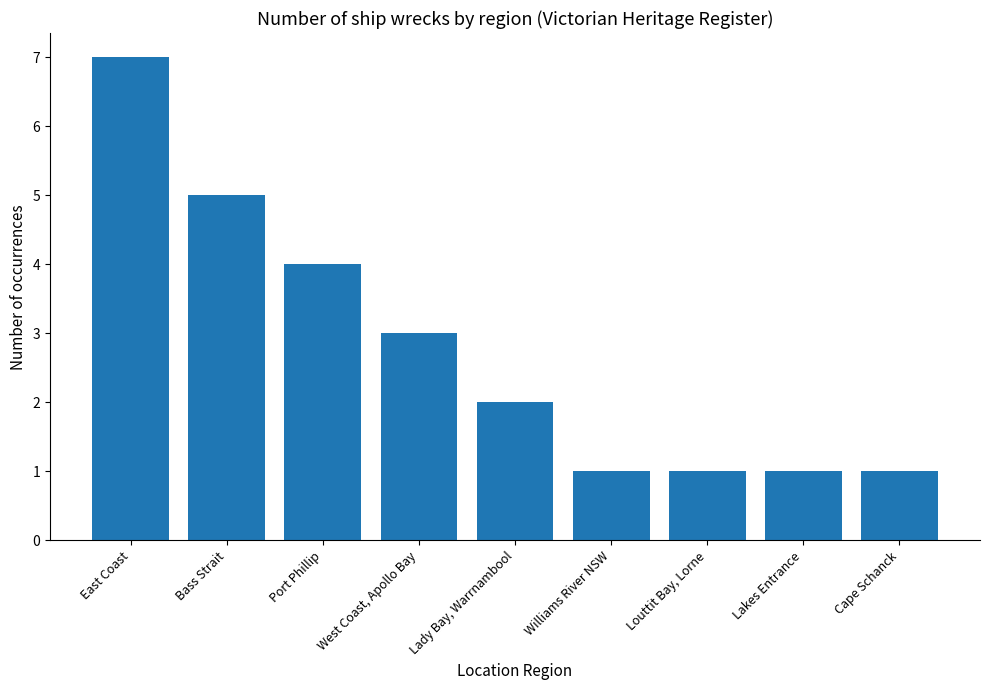

Does the chart contain any negative values?

No